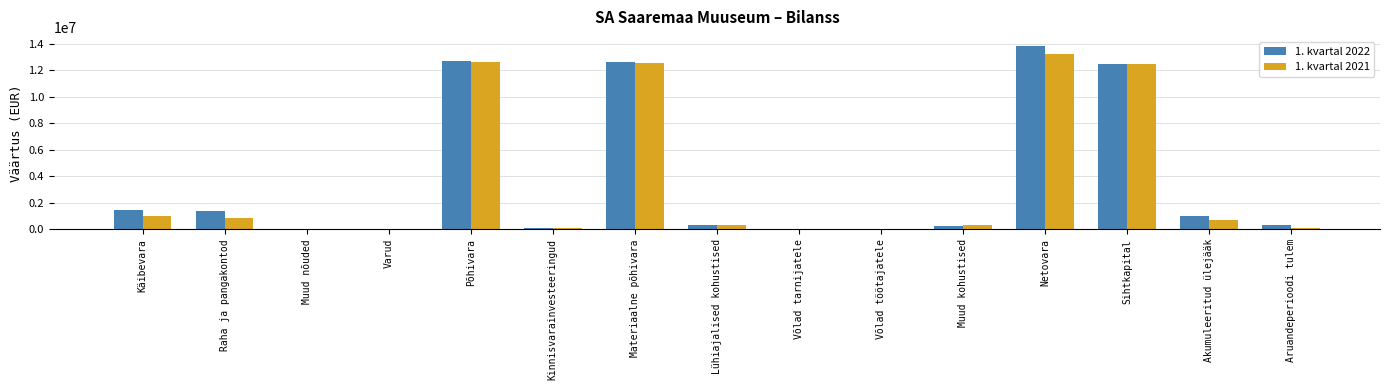

Is it true that 1. kvartal 2022 equals 269027.4 at Muud kohustised?

True